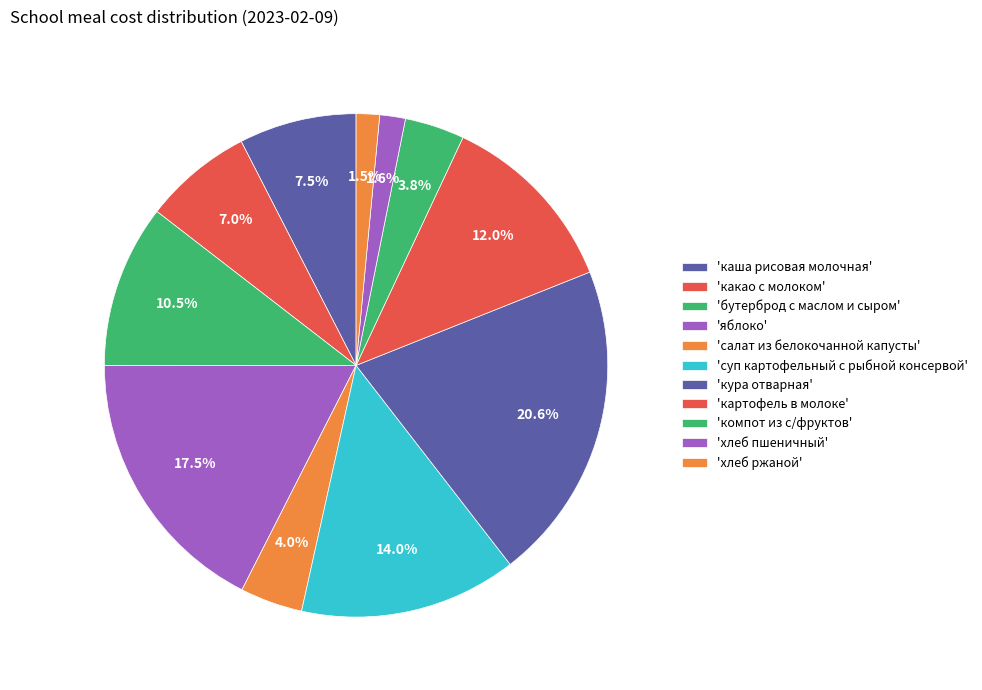

How many segments does this pie chart have?

11